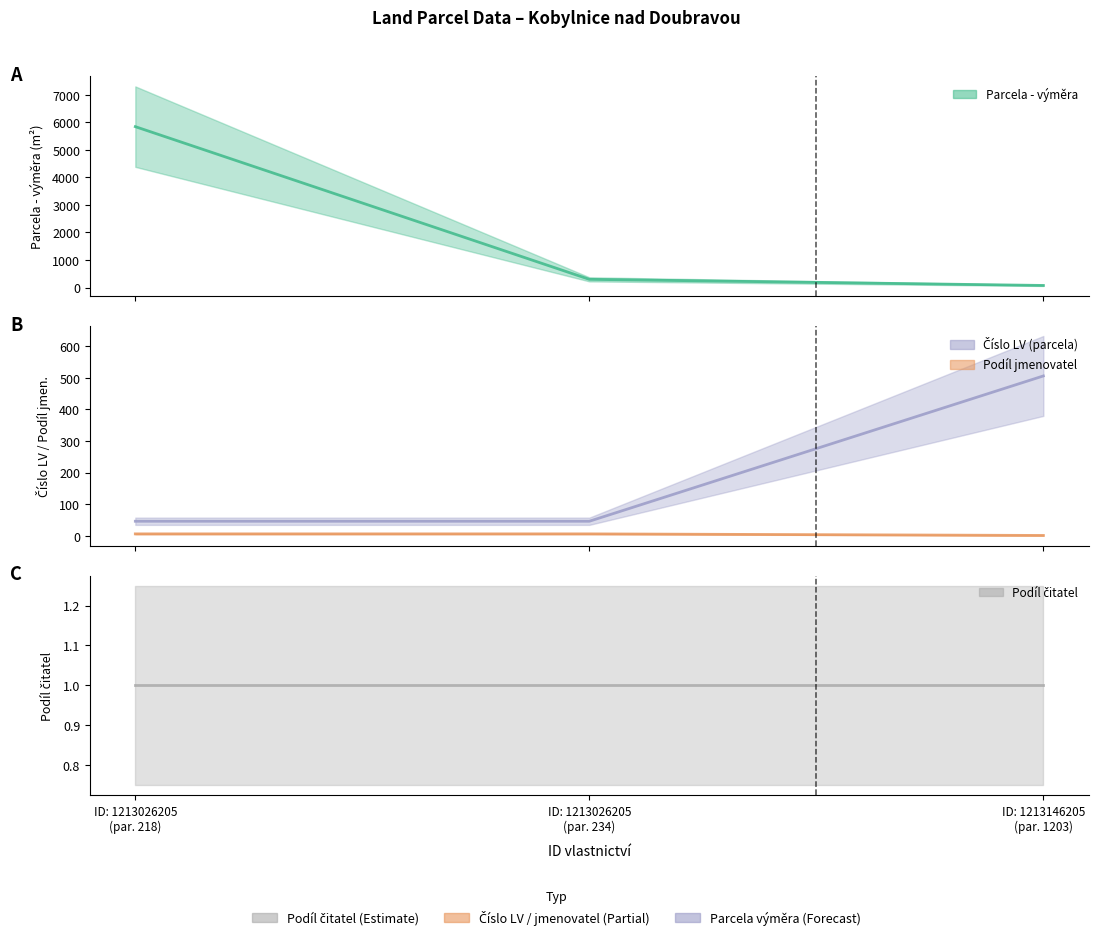

Which label corresponds to the smallest value in the chart?

ID: 1213146205 (par. 1203)